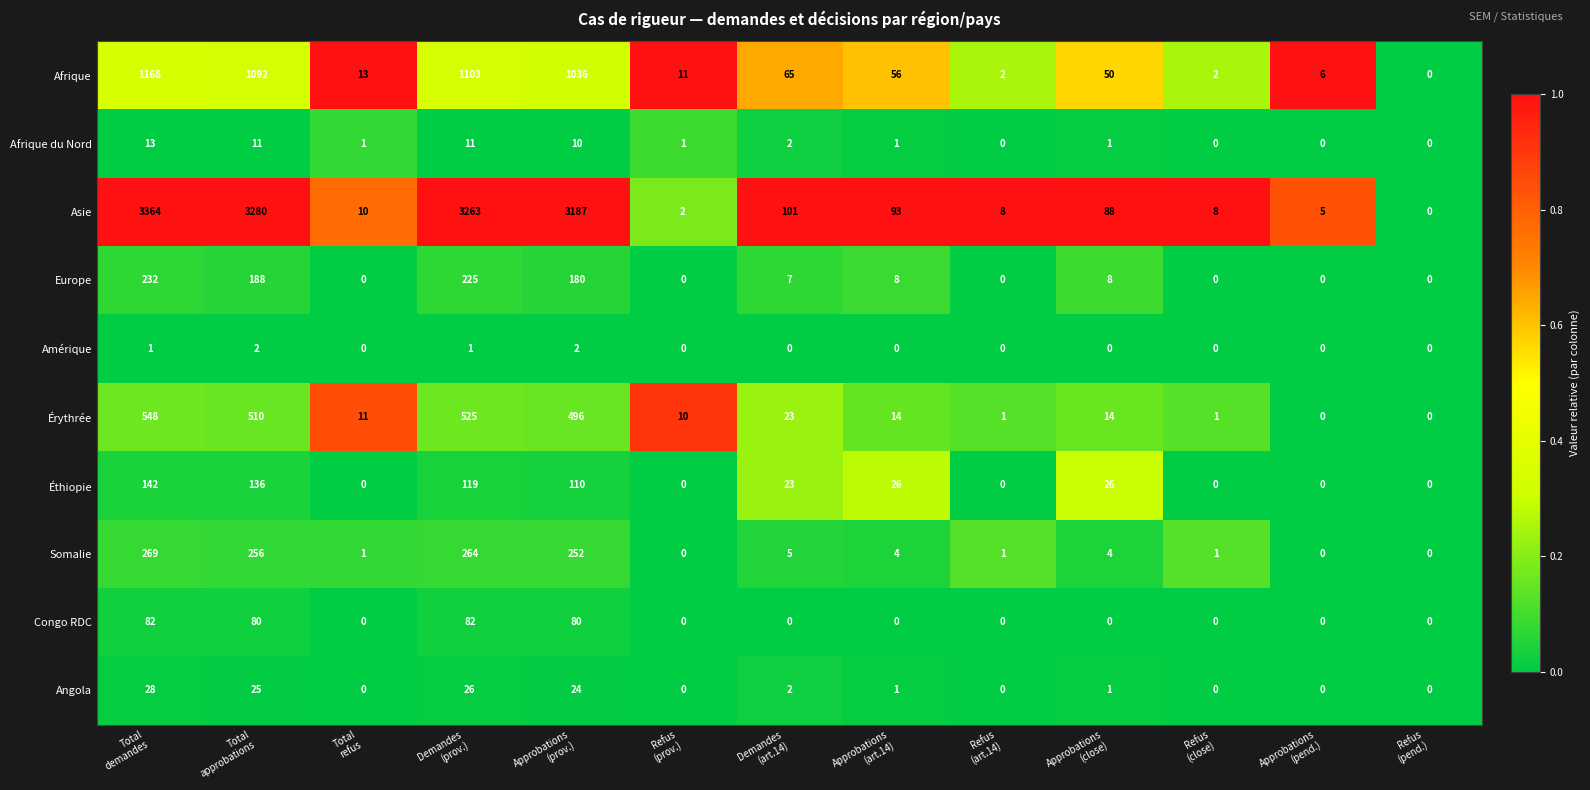

Between Demandes
(art.14) and Refus
(close), which series saw the biggest shift?

Asie